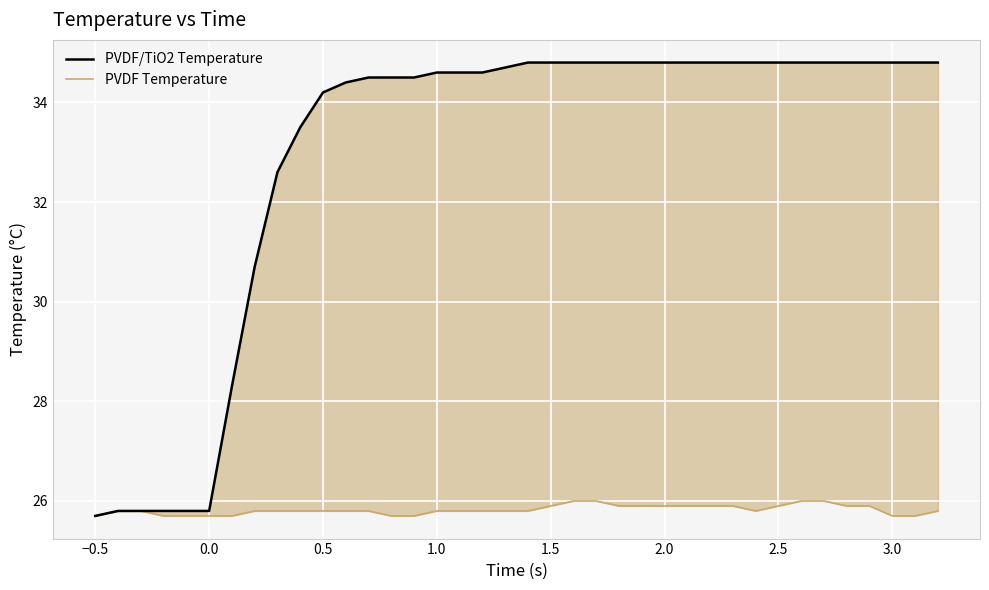

True or false: PVDF Temperature and PVDF/TiO2 Temperature intersect in this chart.

False